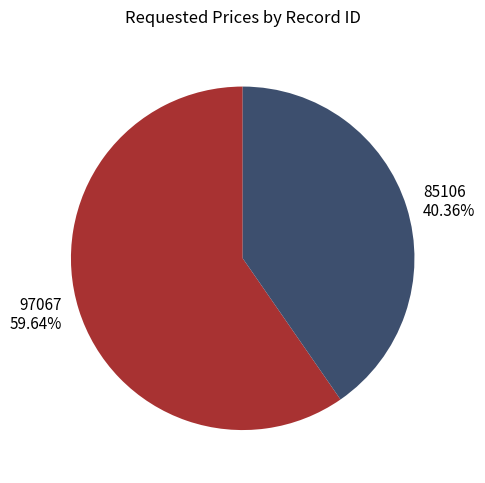

Is 85106 the majority of the pie?

No